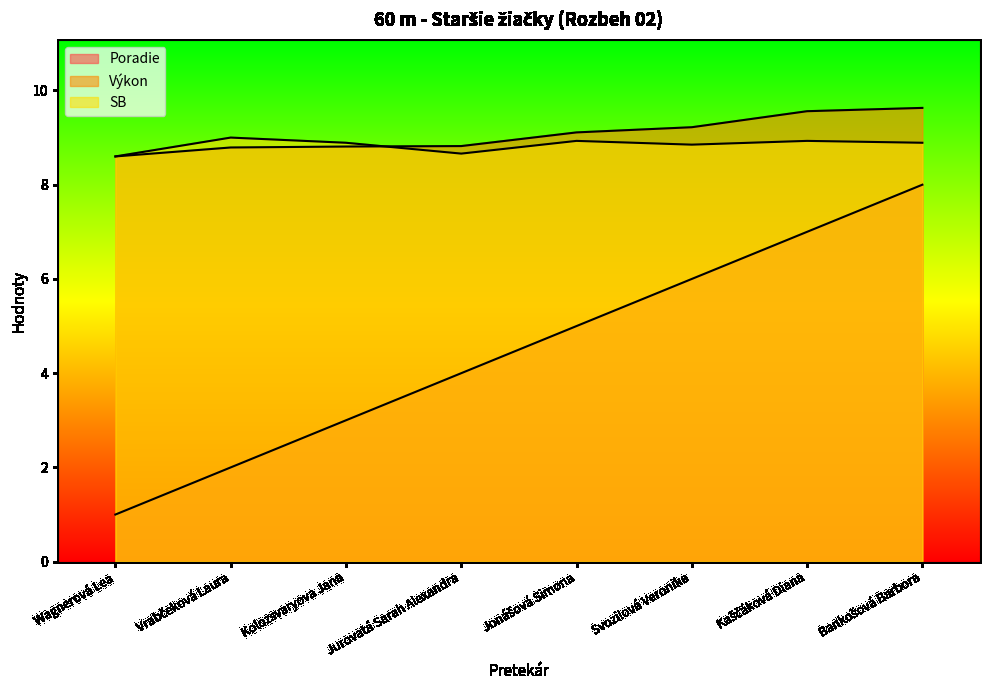

What is the lowest value of the Poradie series?

1.0